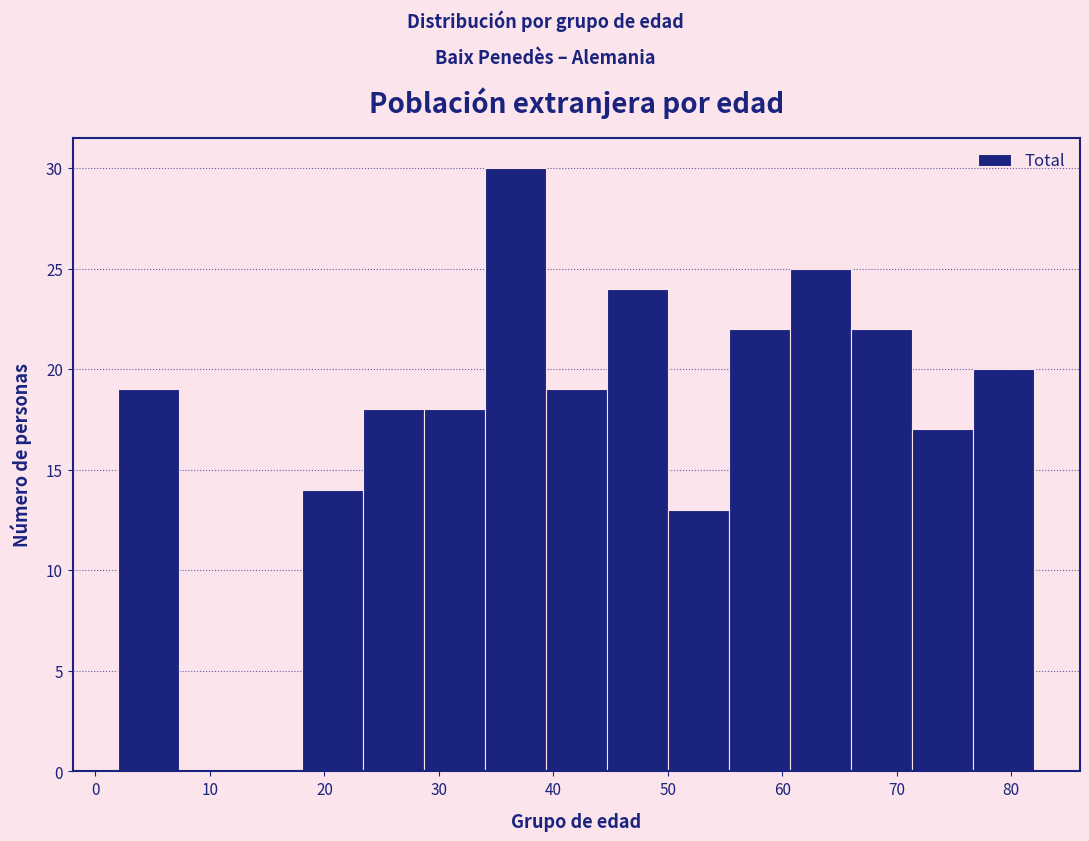

Reading left to right, transcribe this chart: for each bar, give the range it covers on the x-axis and its height. Neither the bar edges nor the heights are printed on the chart, so give them approximately, as read against the axes.

2 to 7: 19
7 to 13: 0
13 to 18: 0
18 to 23: 14
23 to 29: 18
29 to 34: 18
34 to 39: 30
39 to 45: 19
45 to 50: 24
50 to 55: 13
55 to 61: 22
61 to 66: 25
66 to 71: 22
71 to 77: 17
77 to 82: 20